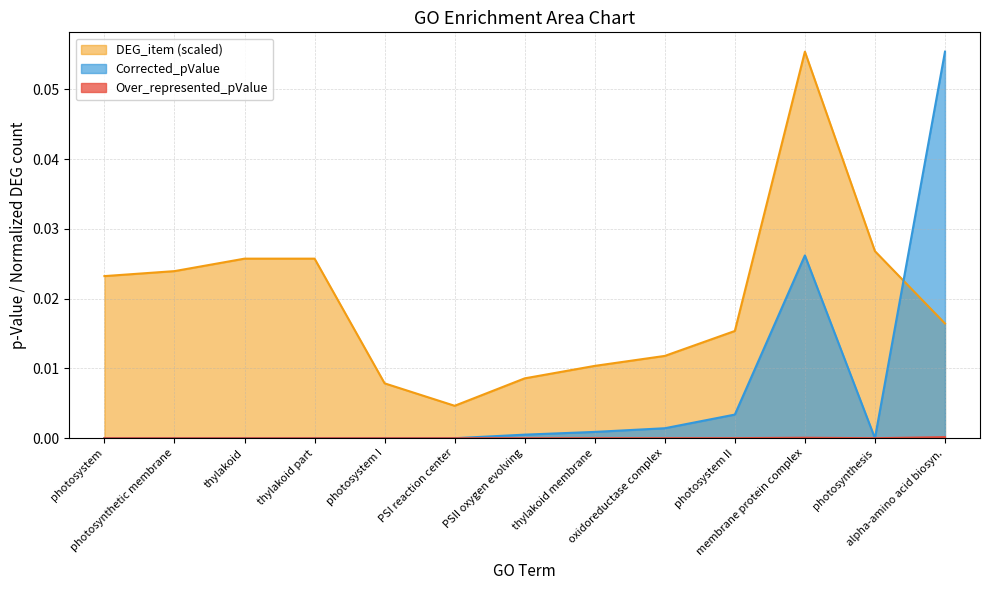

True or false: Over_represented_pValue and Corrected_pValue cross at least once.

False